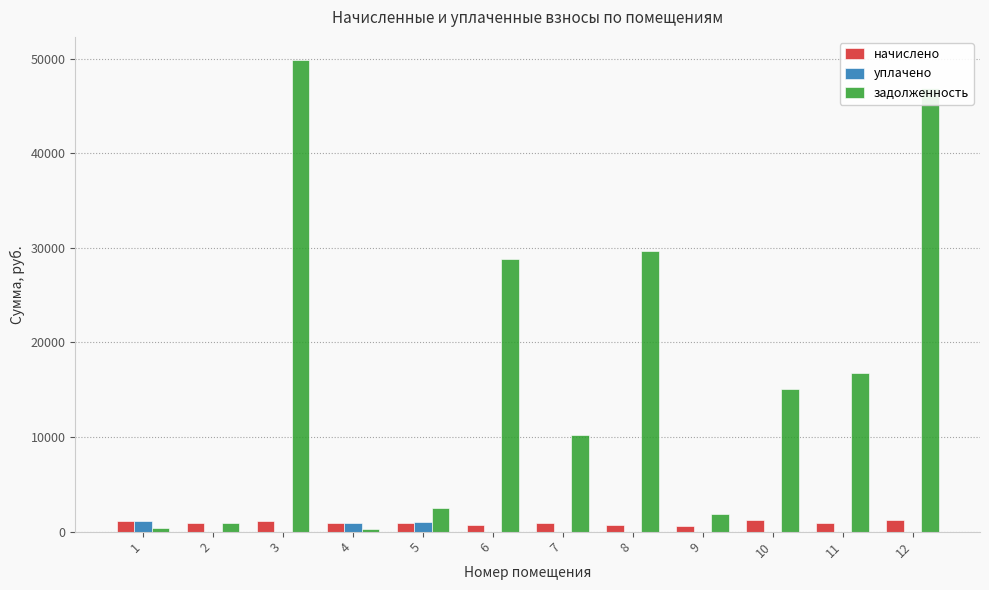

What is the maximum value for задолженность?

49818.7